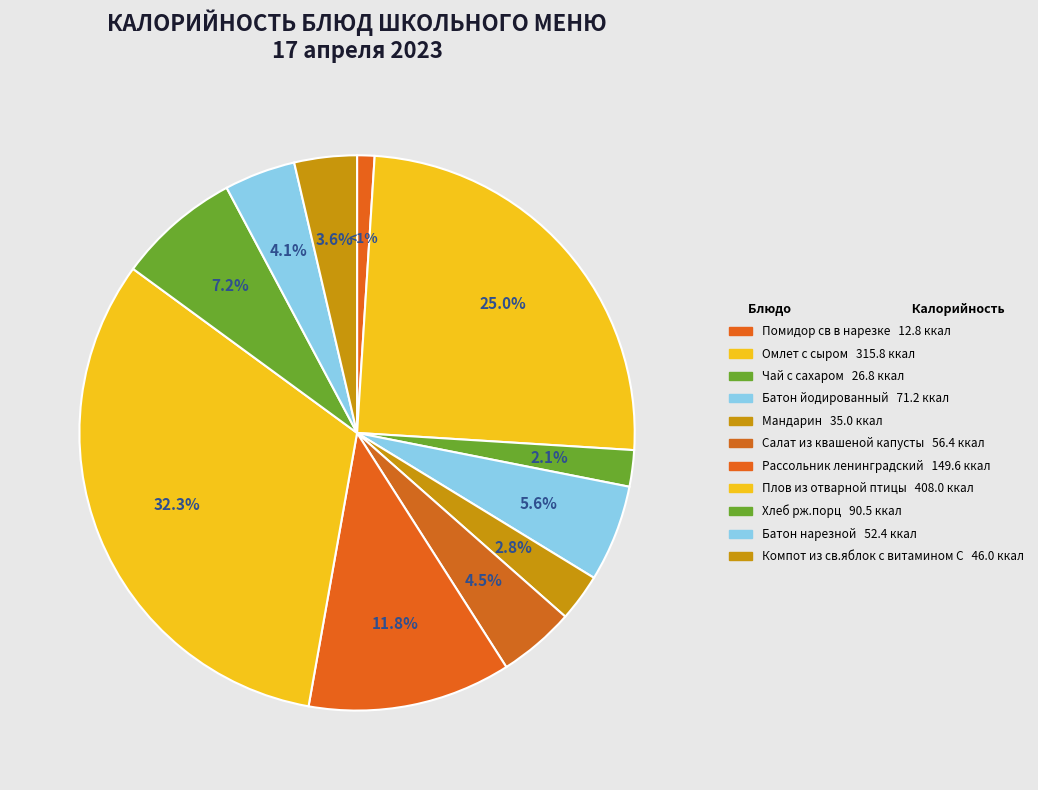

Is there any slice that represents more than half of the pie?

No